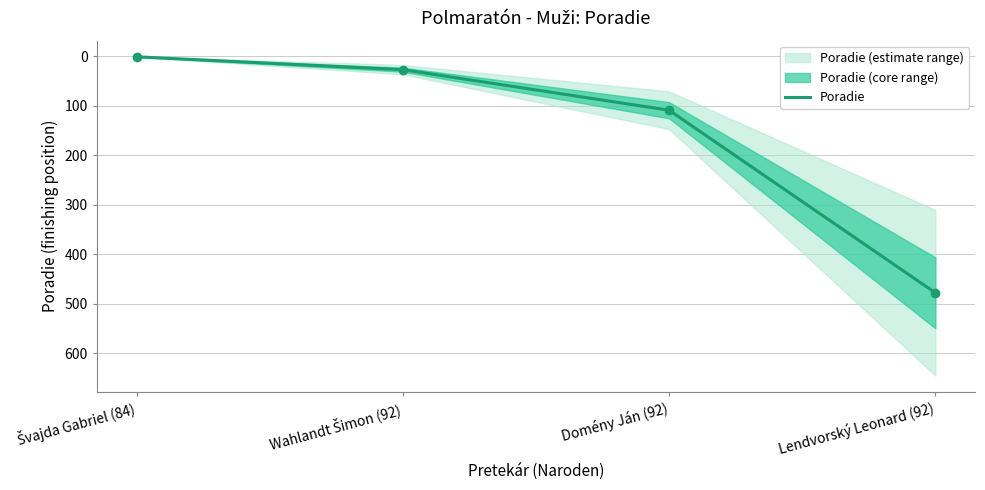

What is the minimum value shown in the chart?

1